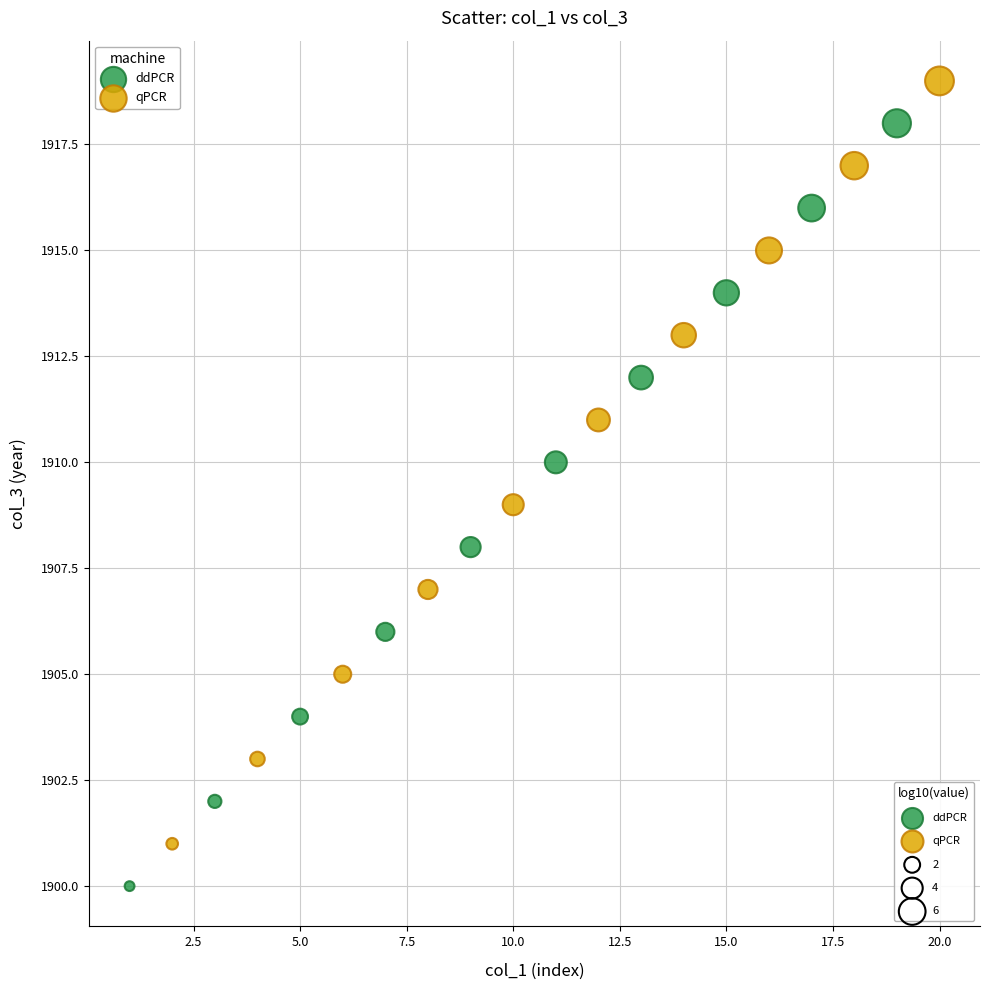

Which series reaches the minimum Y coordinate?

ddPCR